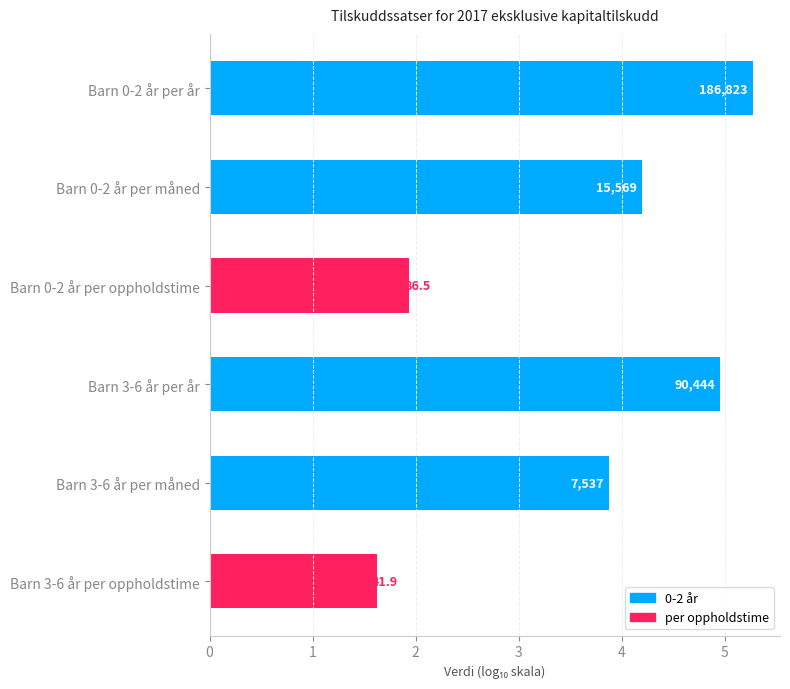

Does the chart contain any negative values?

No